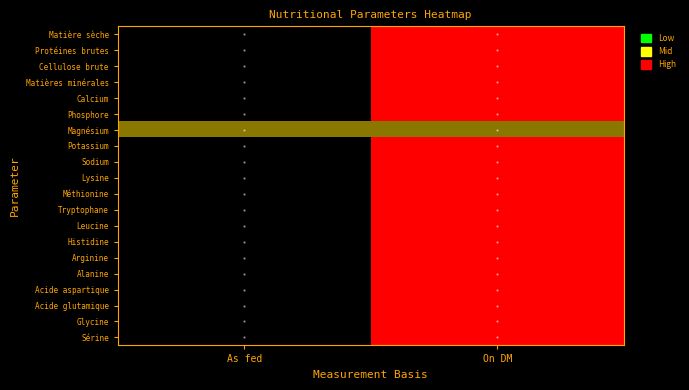

What is the difference between the highest and lowest values at As fed?

0.5